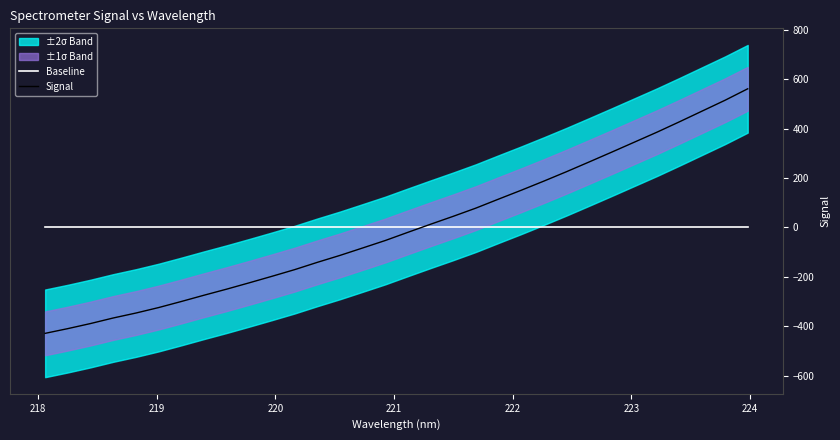

At how many categories does at least one series exceed 212?

9